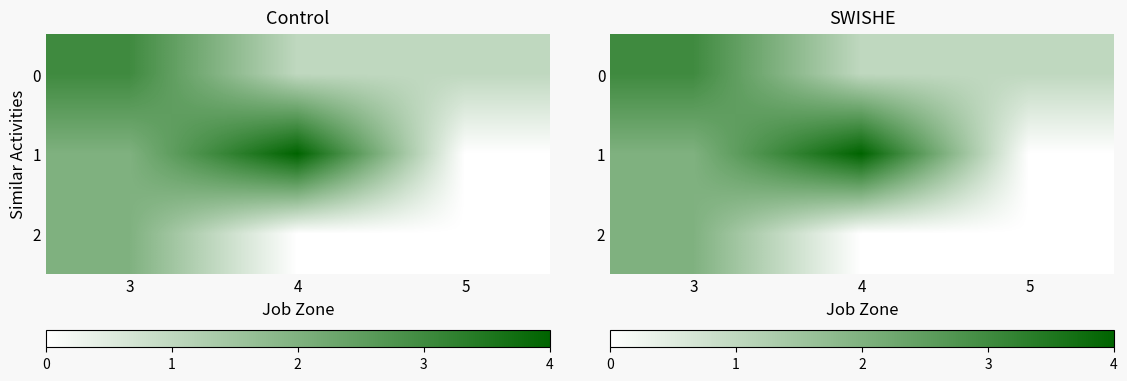

Where is 0 nearest to the value 2?

3